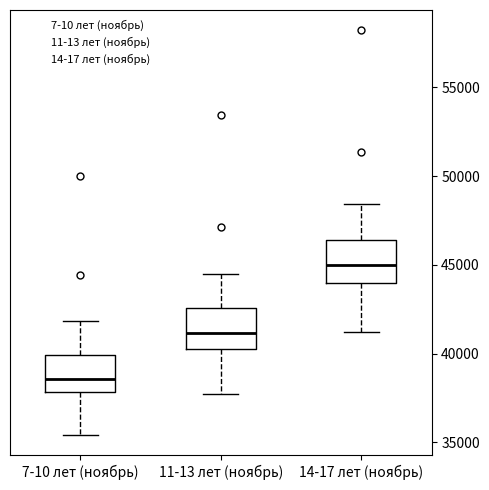

Reading left to right, transcribe this box plot: for each box, give where its median line is, the range the box spans, and where its two whiskers end, as read against the y-axis. The values are not printed on the chart, so give them approximately, as read against the axis.

7-10 лет (ноябрь): median 38500, box 38000 to 40000, whiskers 35500 to 42000
11-13 лет (ноябрь): median 41000, box 40000 to 42500, whiskers 37500 to 44500
14-17 лет (ноябрь): median 45000, box 44000 to 46500, whiskers 41000 to 48500